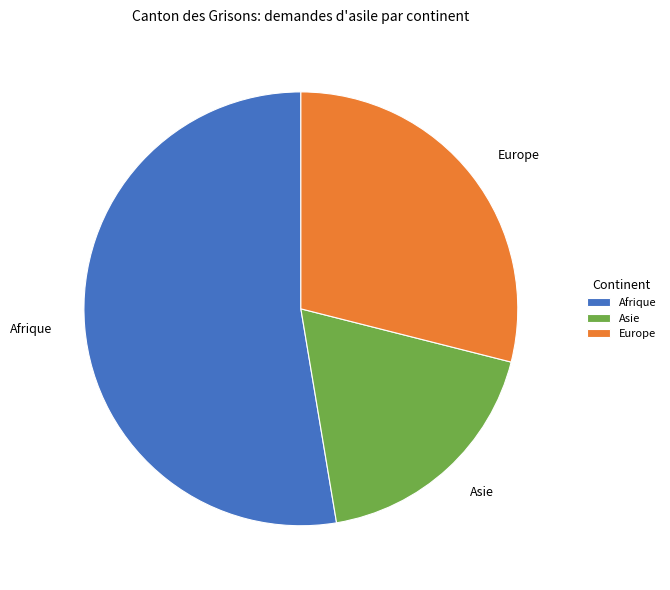

Is there a majority slice in this chart?

Yes